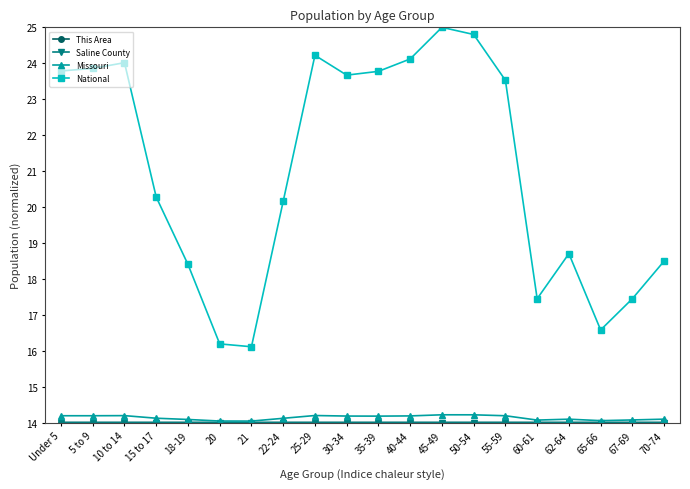

What is the label of the 16th point from the left?

60-61